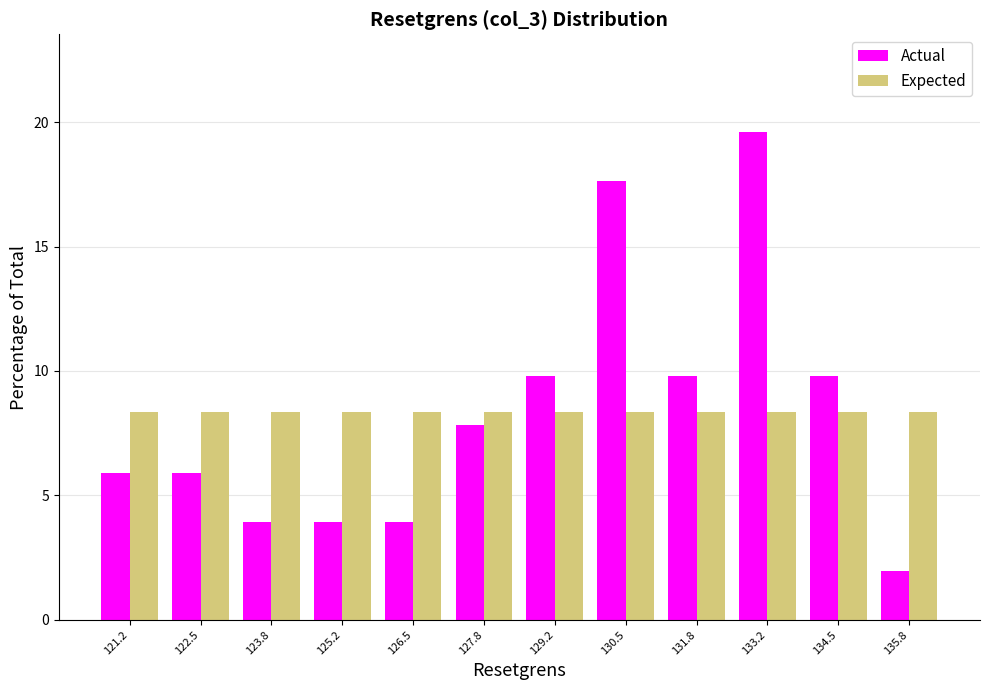

What is the height of the Expected bar covering 123.2 to 124.6 on the x-axis? Neither the bar edges nor the heights are printed on the chart, so give them approximately, as read against the axes.

8.5